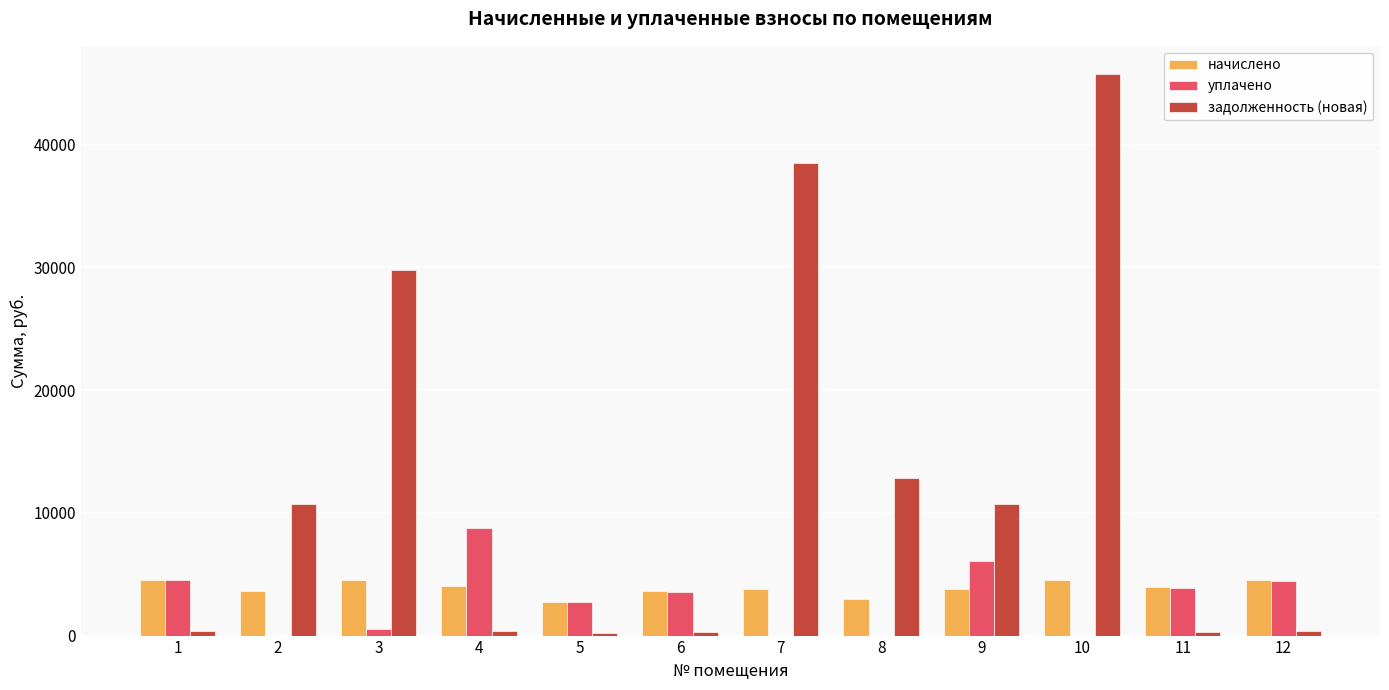

Which series has the largest total across all categories?

задолженность (новая)